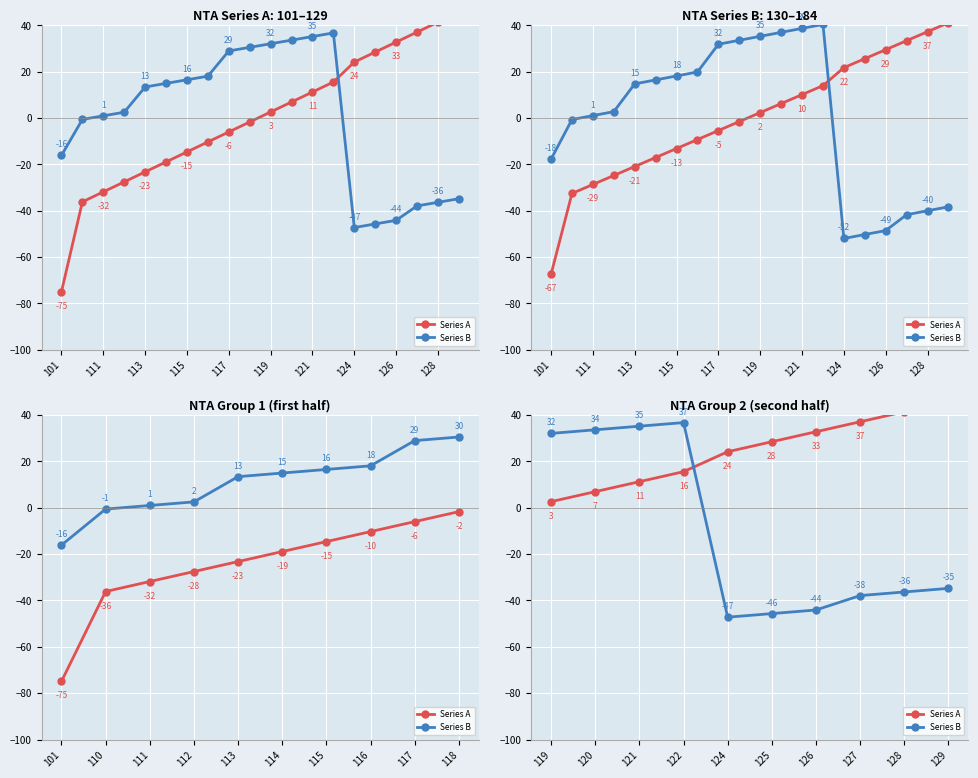

What is the value of the Series A point at the 1st from the left?

2.6